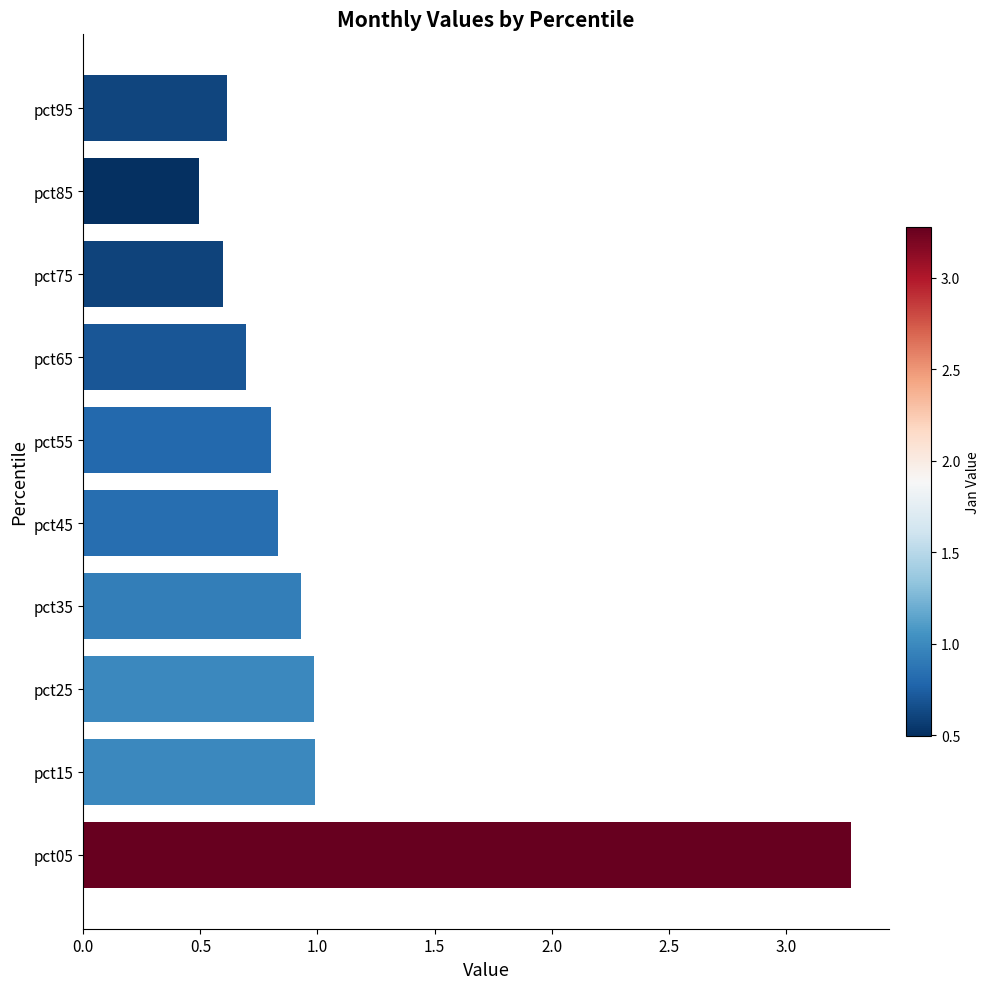

What is the minimum value shown in the chart?

0.5